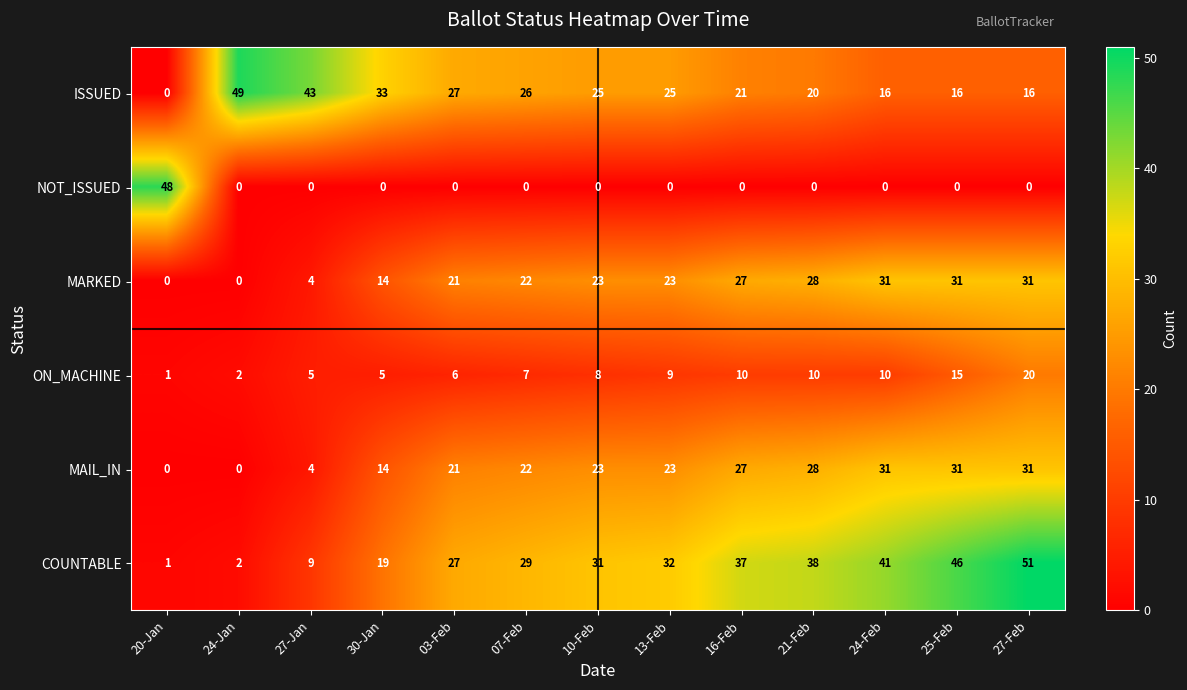

At how many categories does at least one series exceed 20?

13